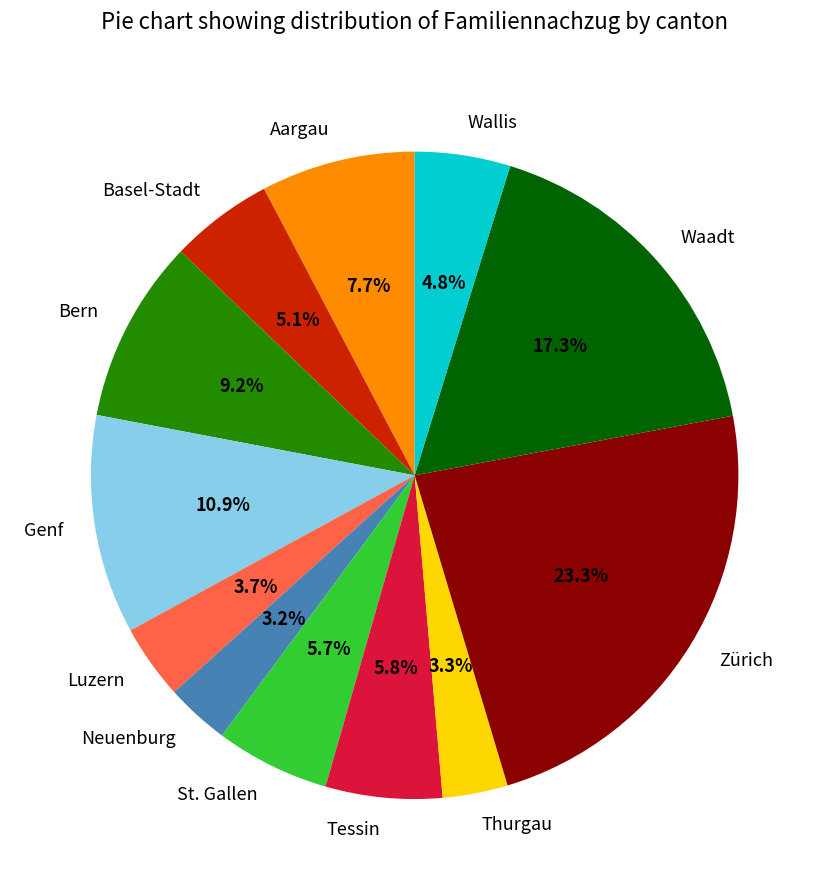

Does any single category account for the majority?

No